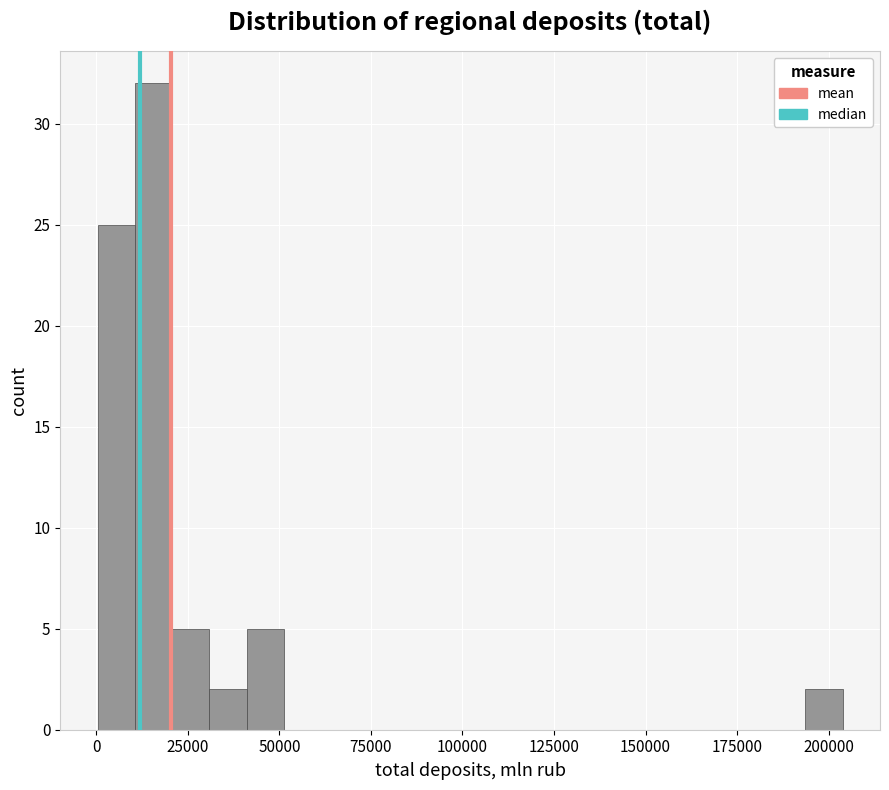

Read against the x-axis, roughly where is the centre of the tallest bar?

15000